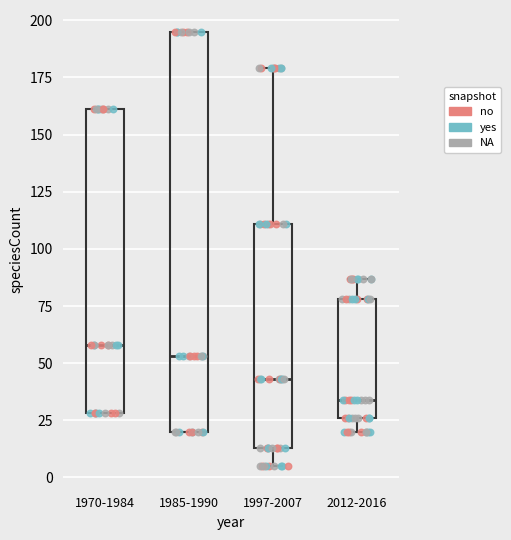

Where does the median line of the box for 2012-2016 sit on the y-axis? The values are not printed on the chart, so give them approximately, as read against the axis.

35